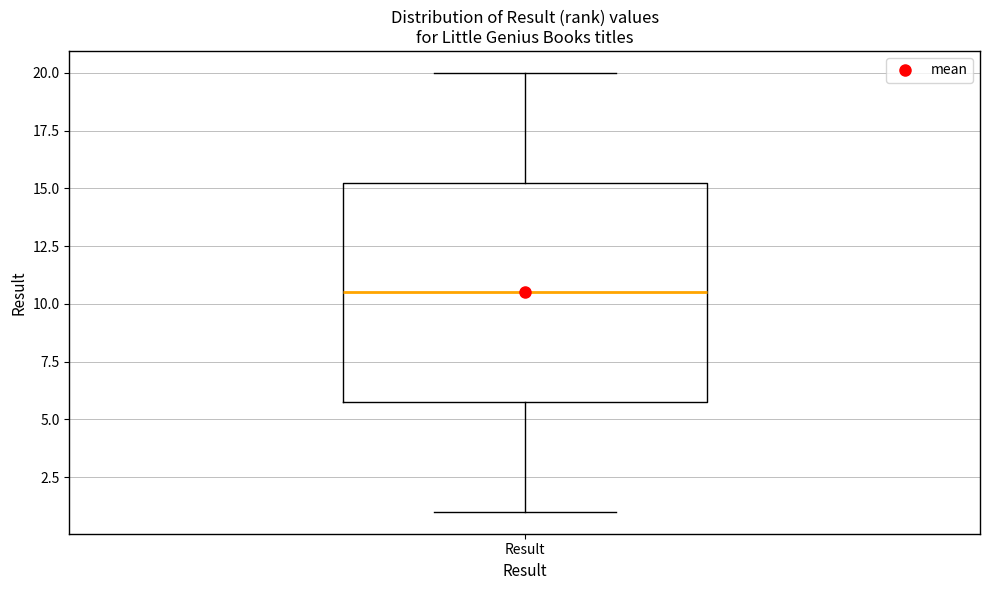

Transcribe this box plot: give where the median line is, the range the box spans, and where the two whiskers end, as read against the y-axis. The values are not printed on the chart, so give them approximately, as read against the axis.

median 10.5, box 6.0 to 15.5, whiskers 1.0 to 20.0